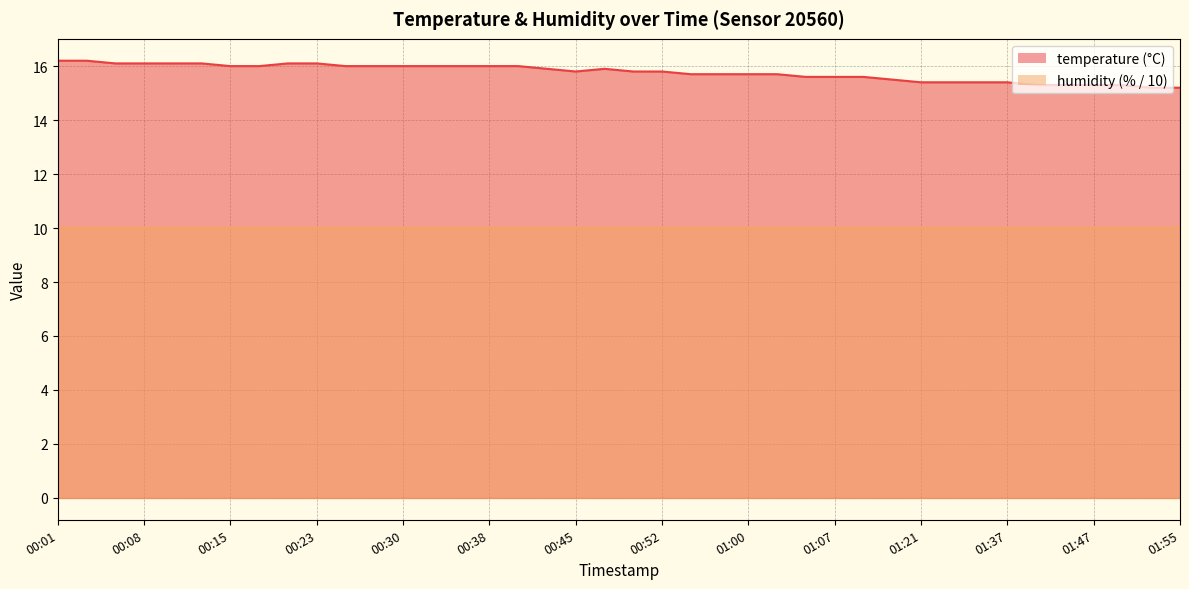

Which series has the largest range (max minus min)?

temperature_line